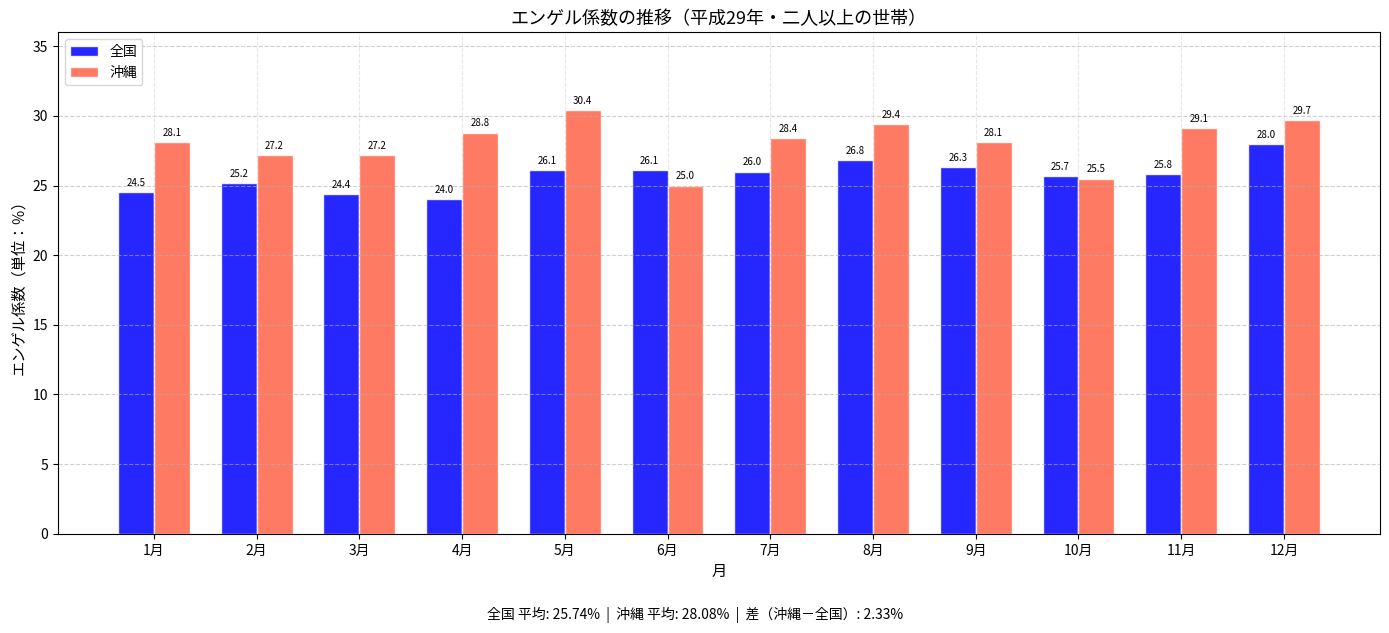

How many groups of bars are there?

12